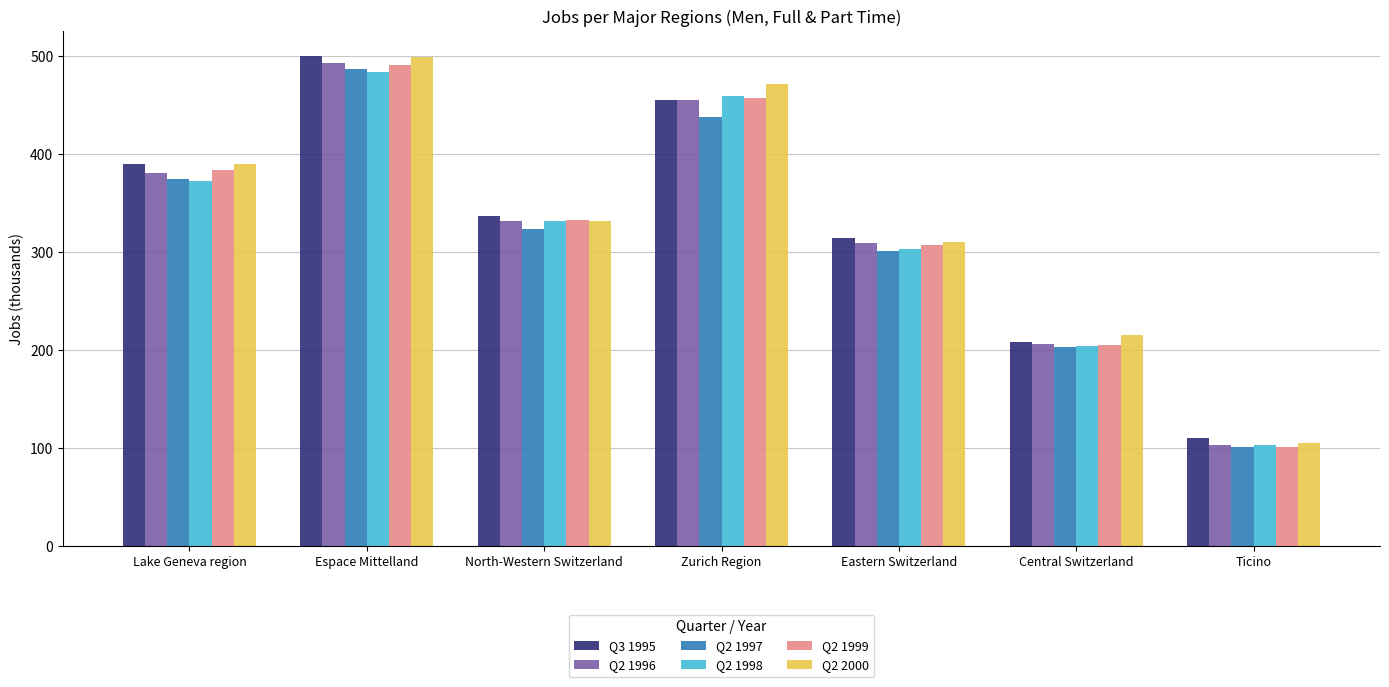

What is the average value of the Q2 2000 series?

331.9